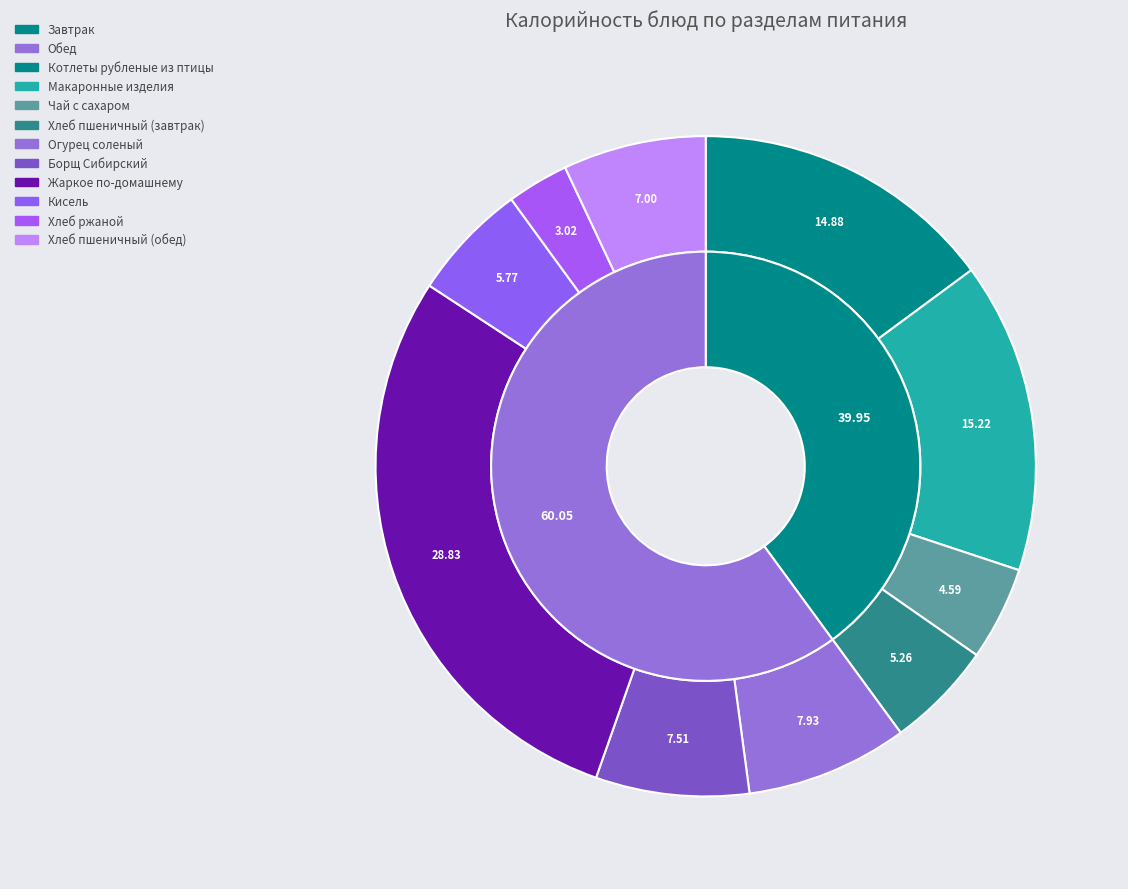

To the nearest percent, what portion does Чай с сахаром represent?

5%